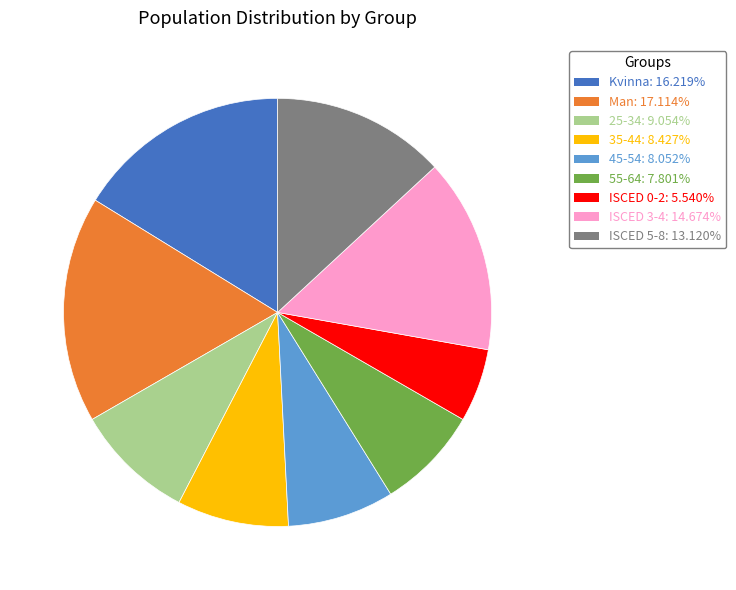

Which slice is the smallest?

ISCED 0-2